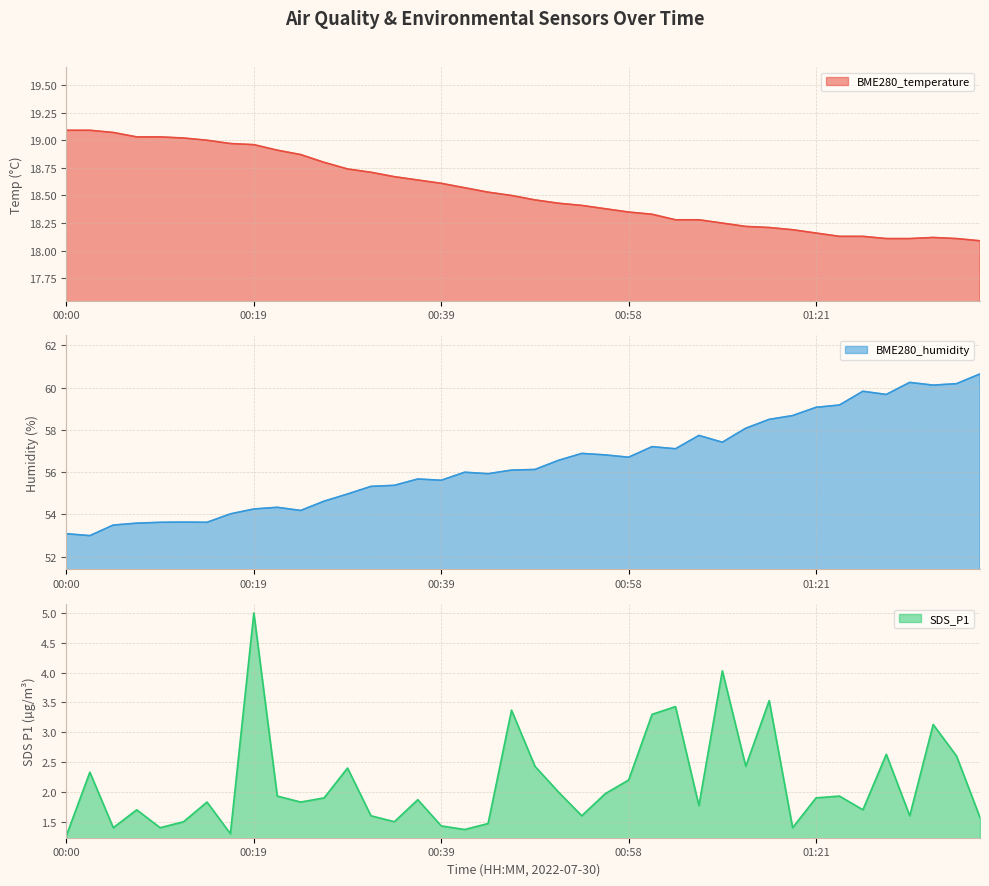

What is the value of the SDS_P1 line point at the 6th from the left?

1.5